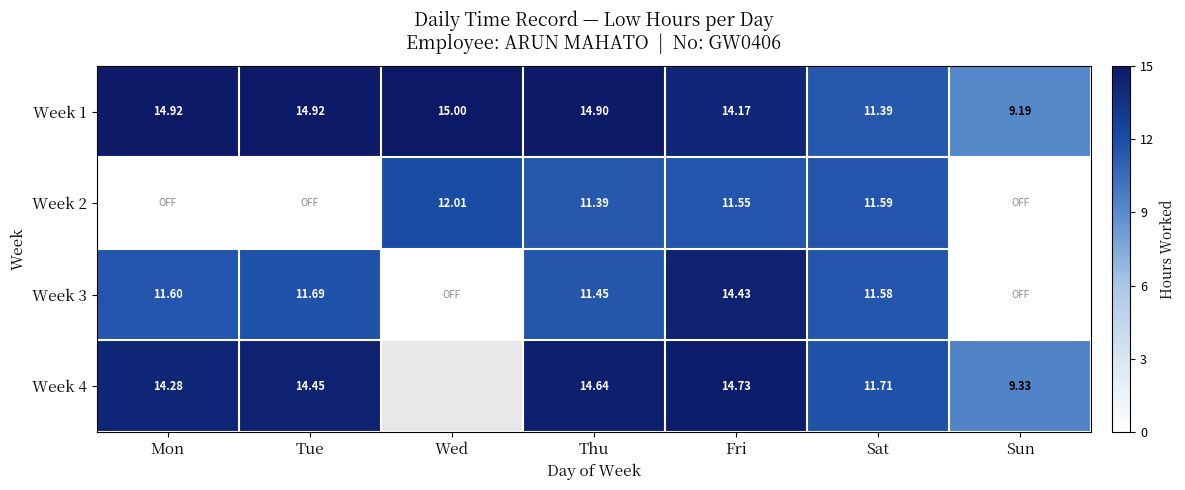

At which label does Week 1 first exceed 14?

Mon